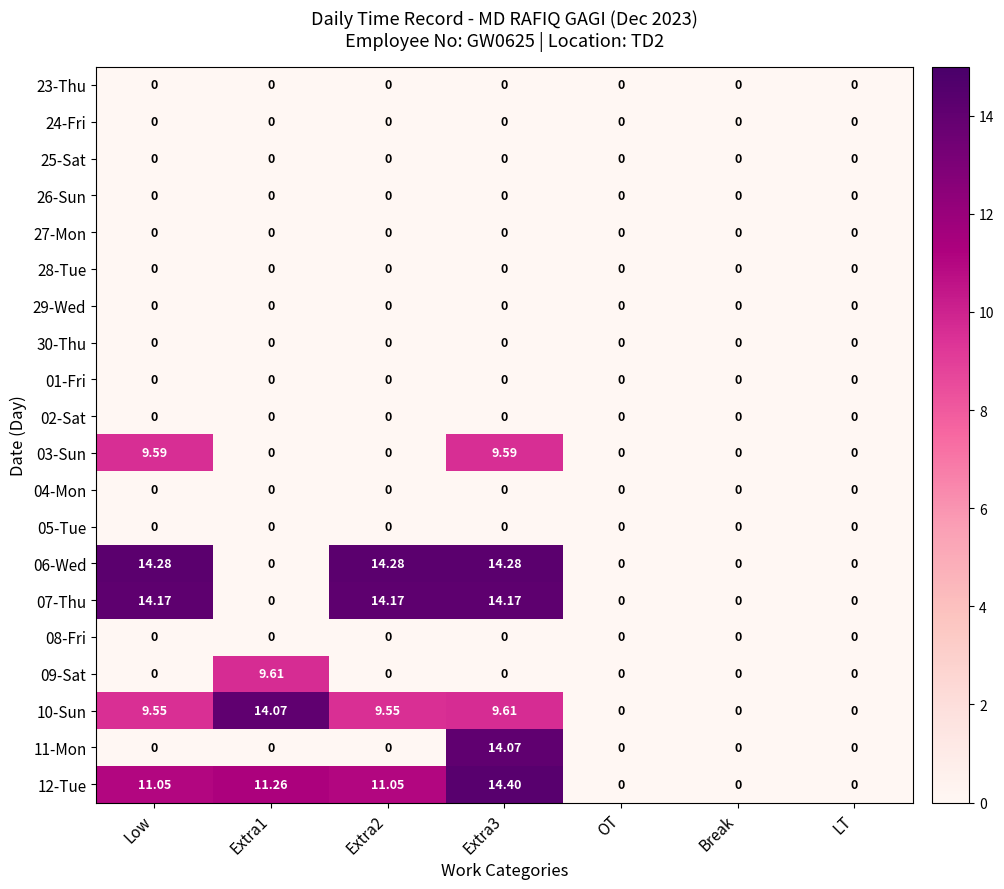

At which label does 12-Tue first exceed 11?

Low